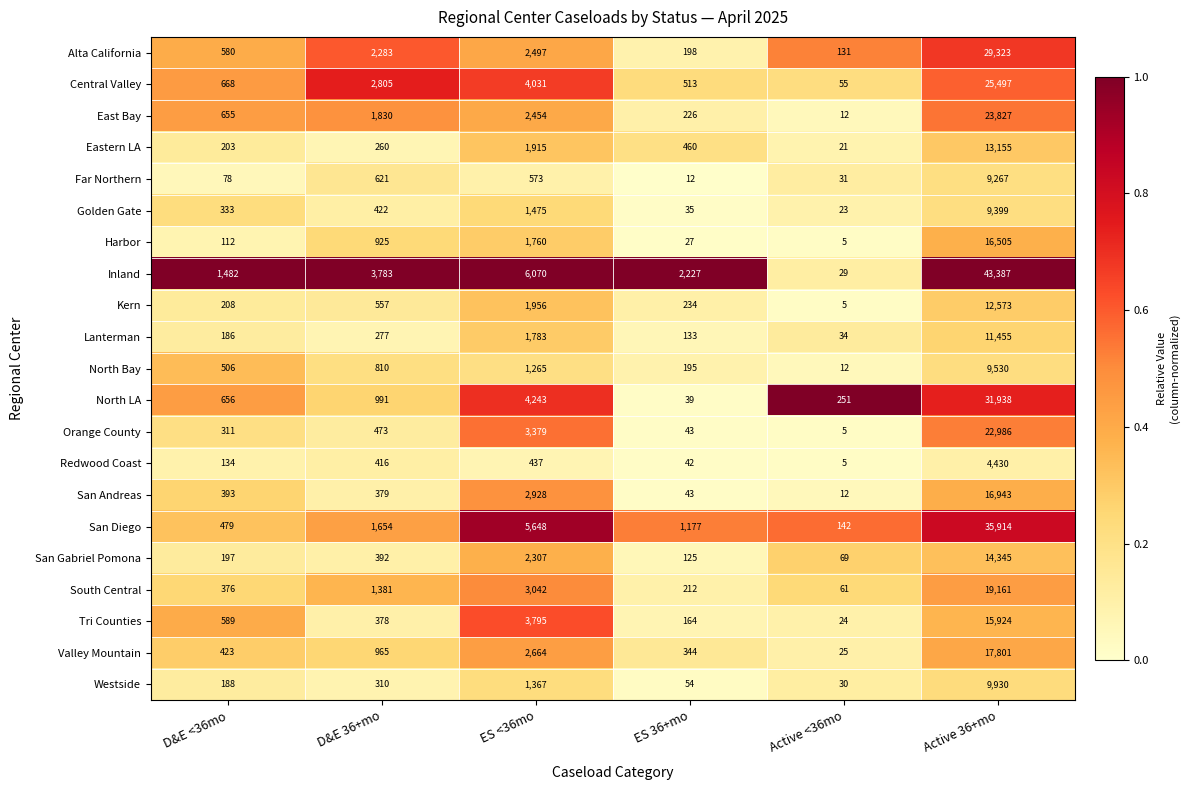

What is the average value of the Harbor series?

3222